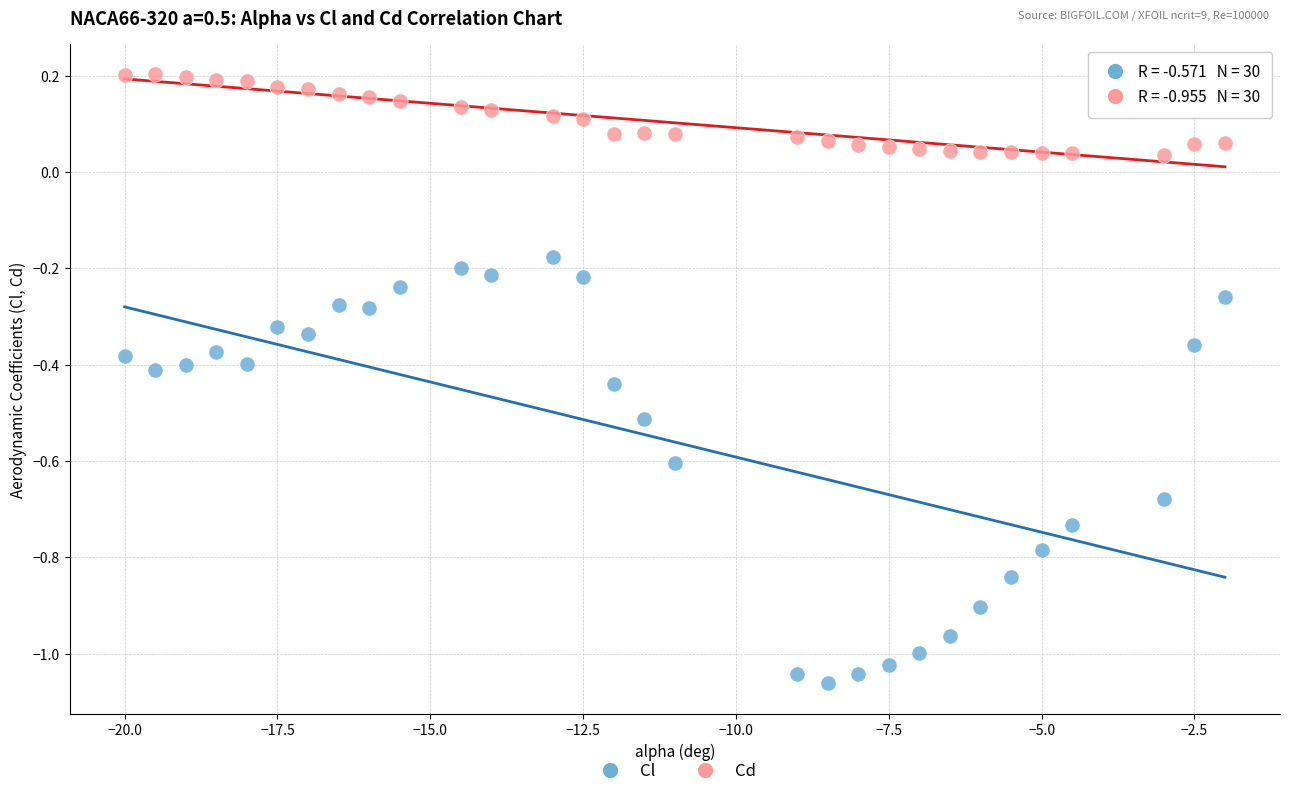

Which series contains the highest Y value?

Cd